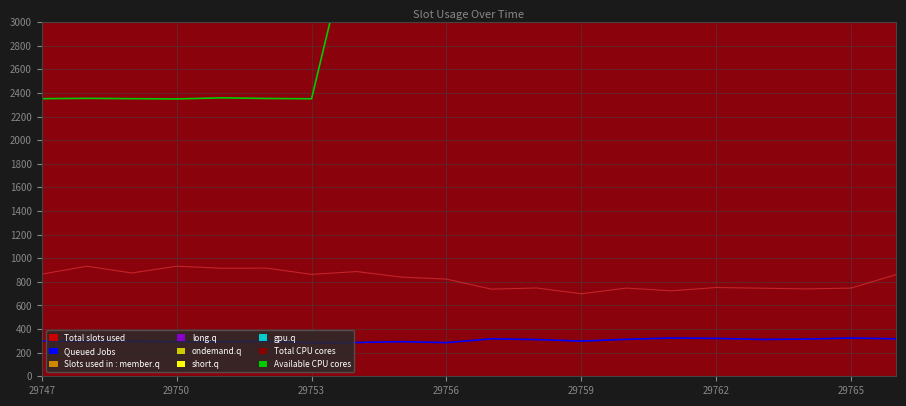

Where does the Queued Jobs series first go above 298?

10